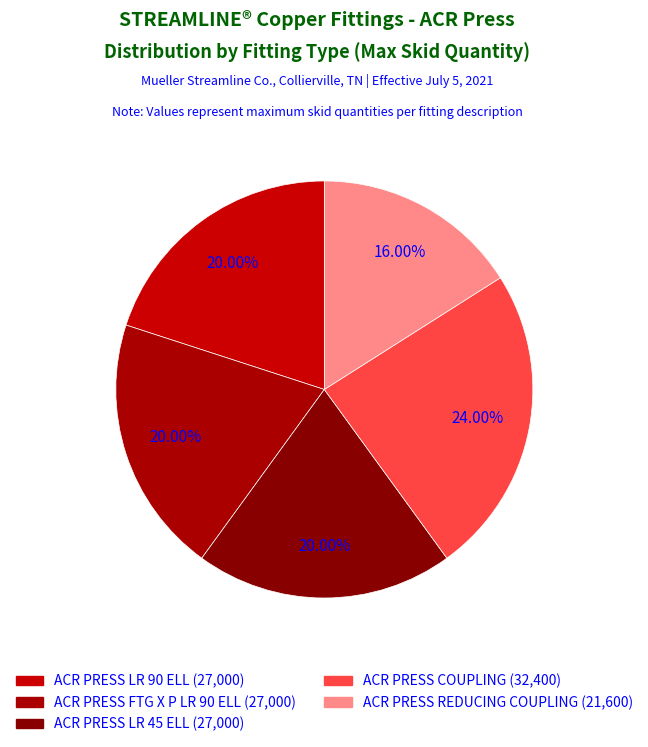

What is the change in value from ACR PRESS LR 45 ELL to ACR PRESS REDUCING COUPLING?

-5400